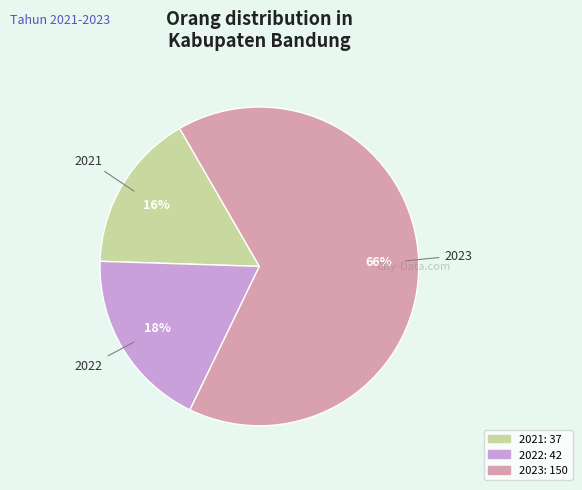

Count the number of slices in the pie.

3